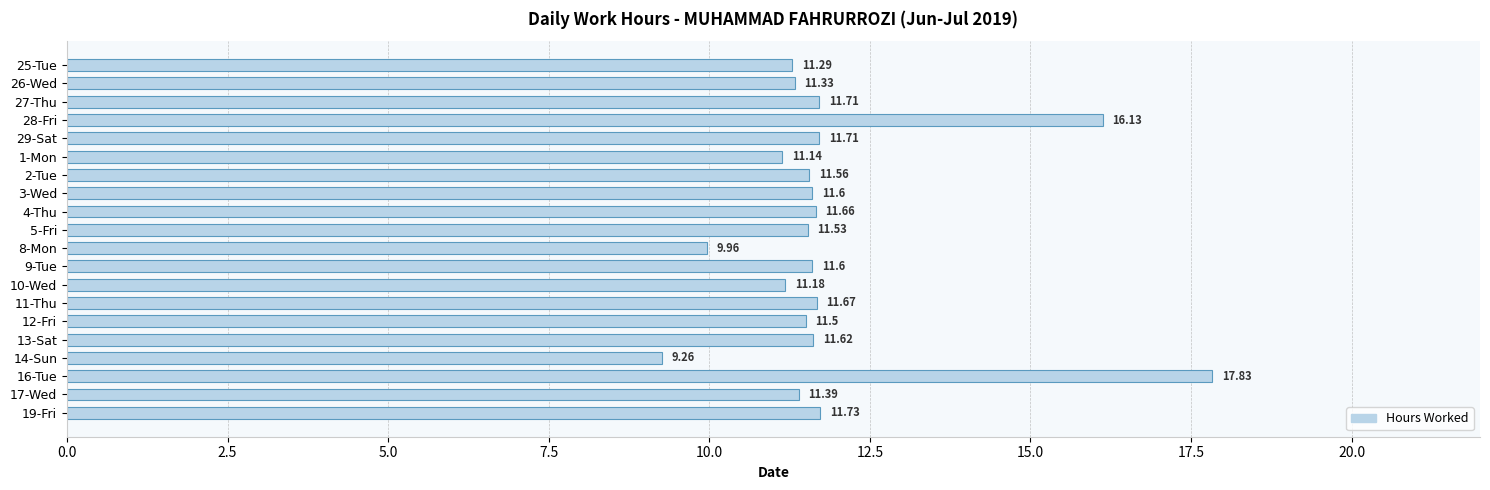

Between 13-Sat and 19-Fri, which is larger?

19-Fri